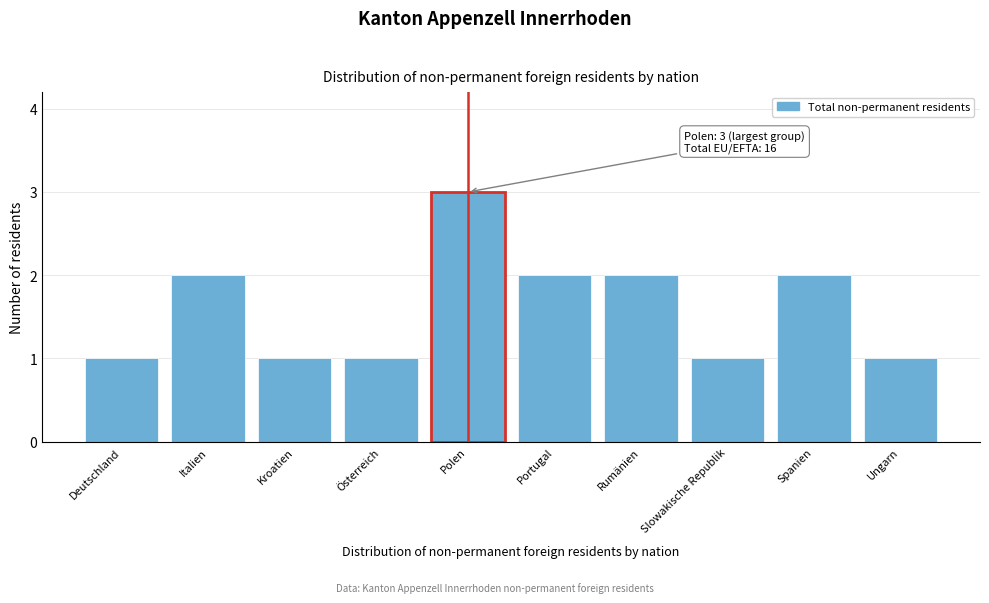

Reading left to right, what are all the values shown in this chart?

Deutschland=1	Italien=2	Kroatien=1	Österreich=1	Polen=3	Portugal=2	Rumänien=2	Slowakische Republik=1	Spanien=2	Ungarn=1